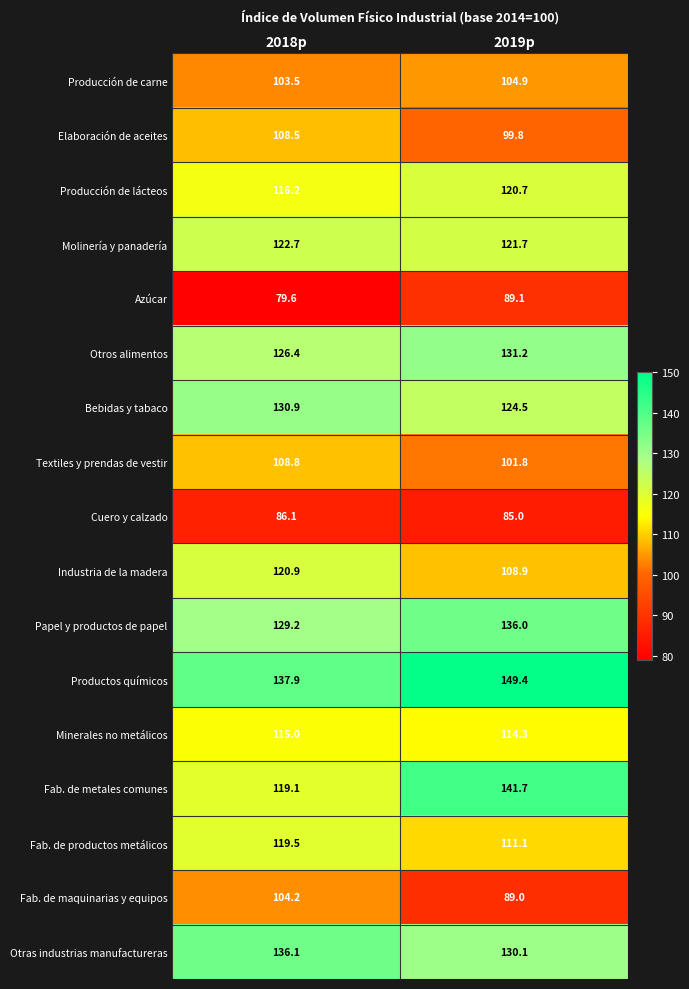

At which category does the chart reach its peak across all series?

2019p